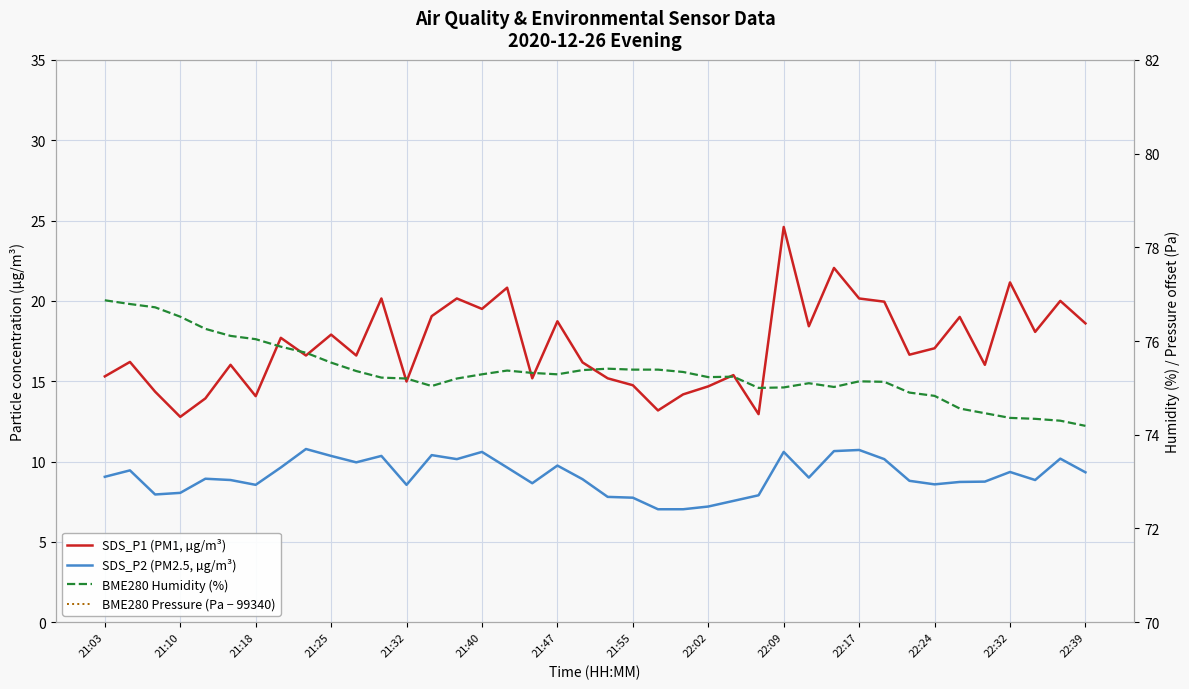

Where do SDS_P1 (PM1, µg/m³) and BME280 Pressure (Pa − 99340) first cross each other?

21:18 and 21:25